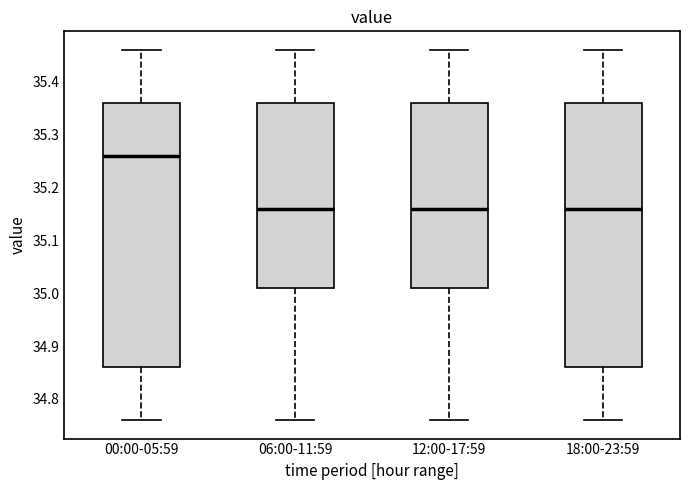

Reading left to right, transcribe this box plot: for each box, give where its median line is, the range the box spans, and where its two whiskers end, as read against the y-axis. The values are not printed on the chart, so give them approximately, as read against the axis.

00:00-05:59: median 35.26, box 34.86 to 35.36, whiskers 34.76 to 35.46
06:00-11:59: median 35.16, box 35.01 to 35.36, whiskers 34.76 to 35.46
12:00-17:59: median 35.16, box 35.01 to 35.36, whiskers 34.76 to 35.46
18:00-23:59: median 35.16, box 34.86 to 35.36, whiskers 34.76 to 35.46